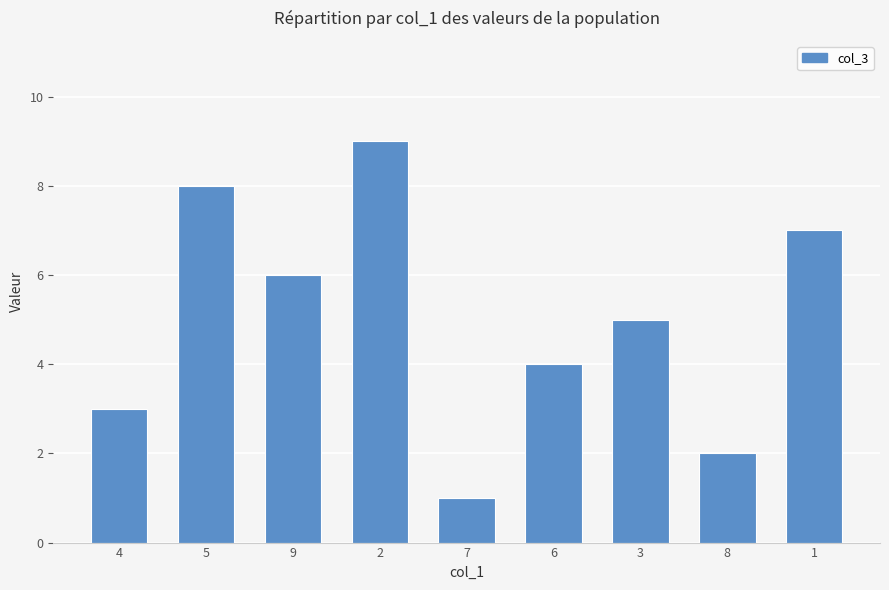

List the labels in order of value, largest first.

2, 5, 1, 9, 3, 6, 4, 8, 7